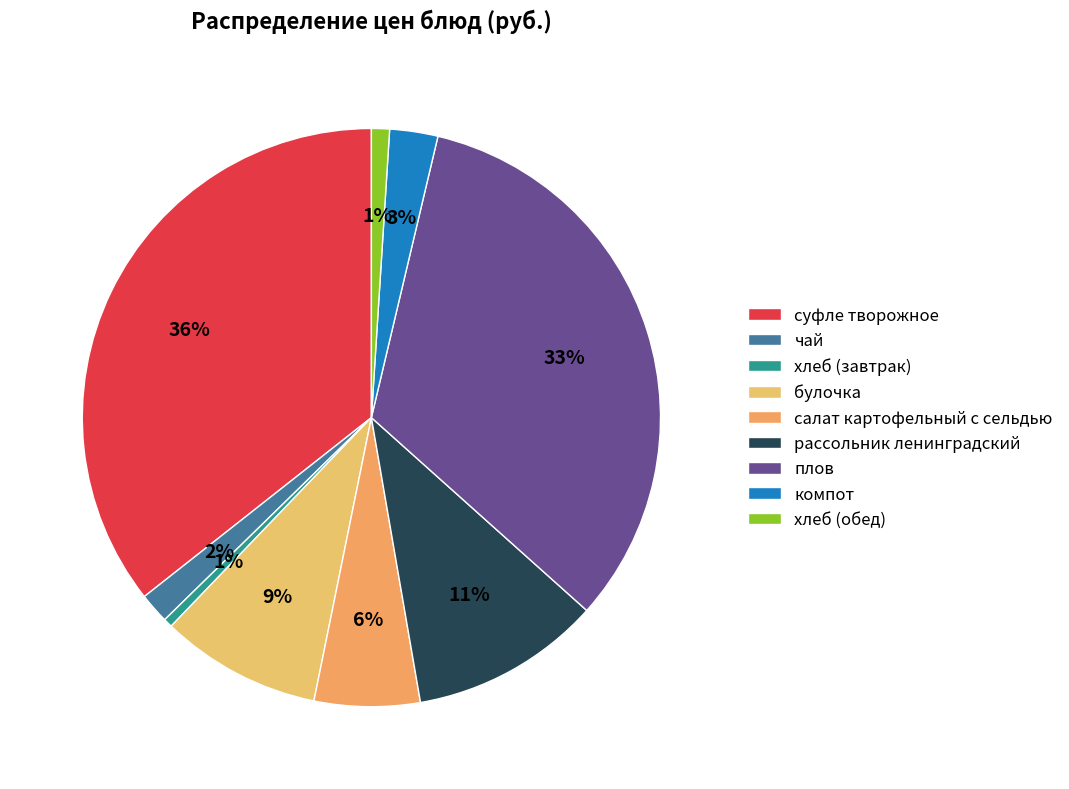

What is the largest slice in the pie chart?

суфле творожное